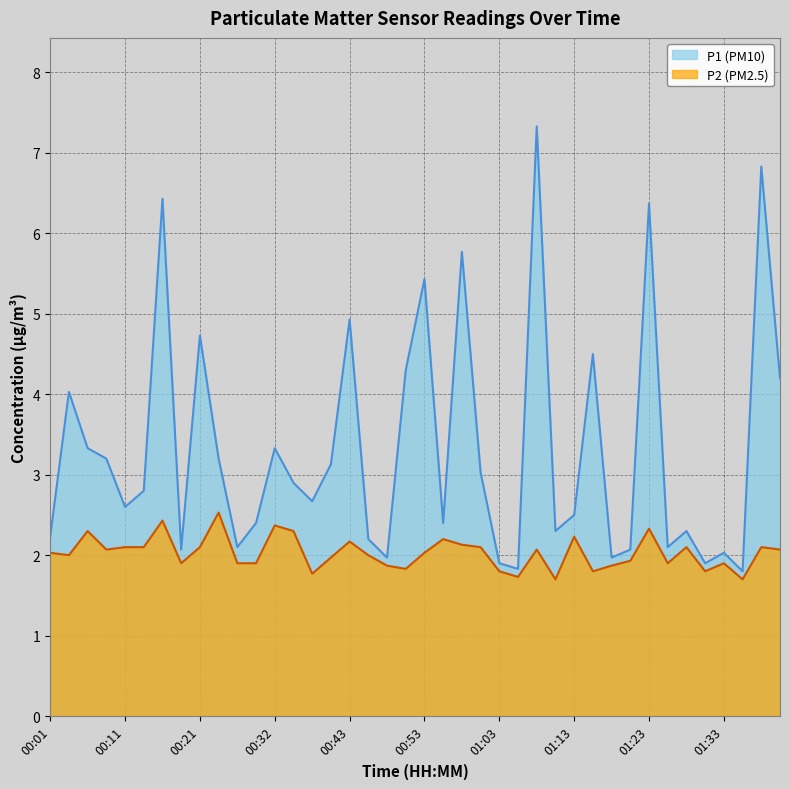

What is the difference between the P2 values at 00:35 and 00:13?

0.2